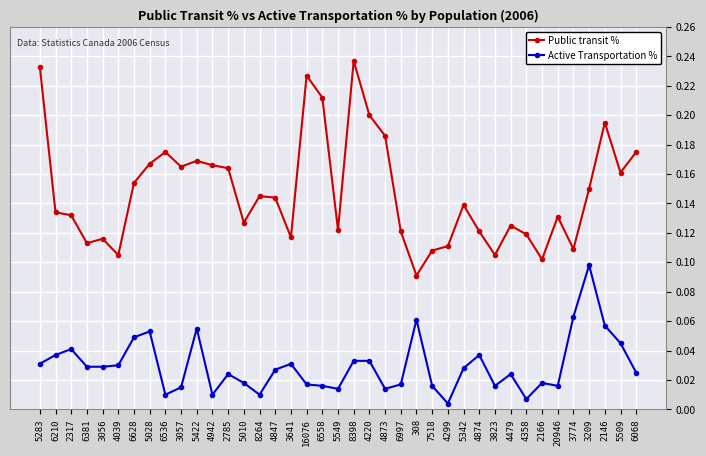

Is it true that Public transit % equals 0.1 at 2166?

True